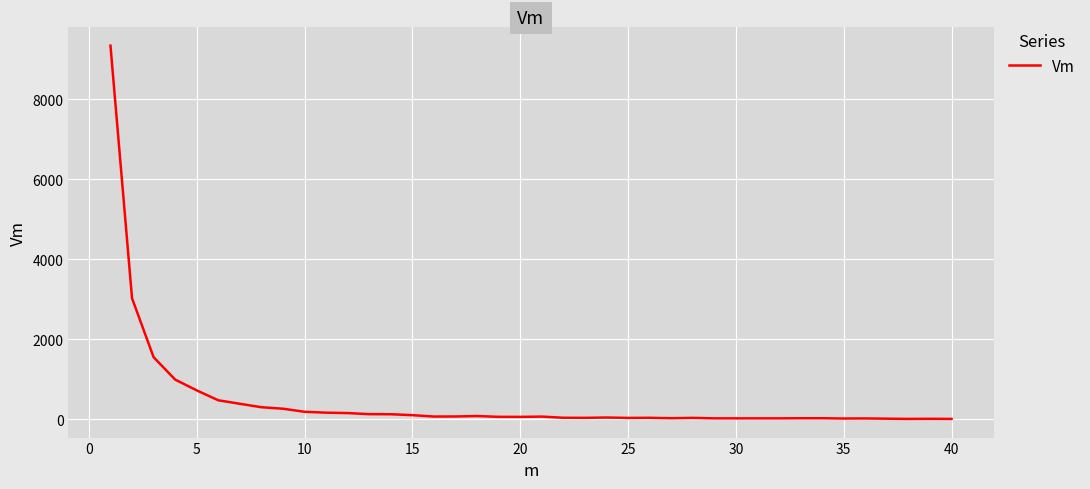

What is the difference between the maximum and minimum values?

9323